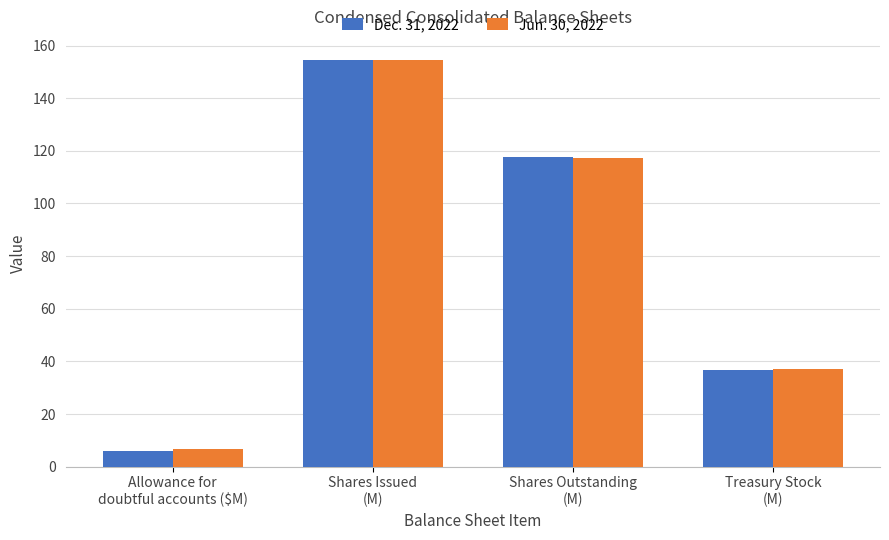

What is the label of the 4th bar from the right?

Allowance for
doubtful accounts ($M)